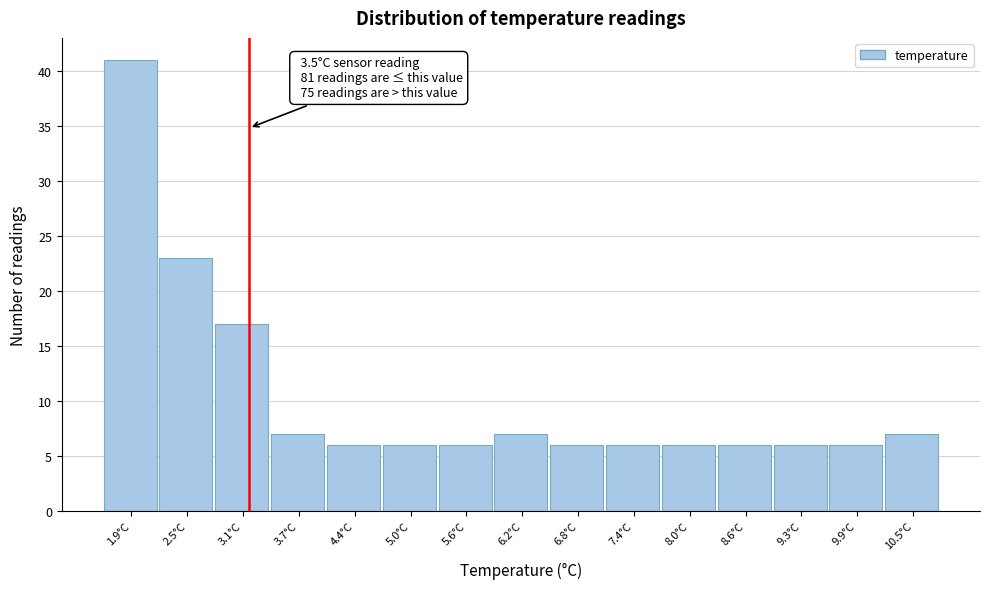

Reading left to right, list all the values displayed in this chart.

41	23	17	7	6	6	6	7	6	6	6	6	6	6	7